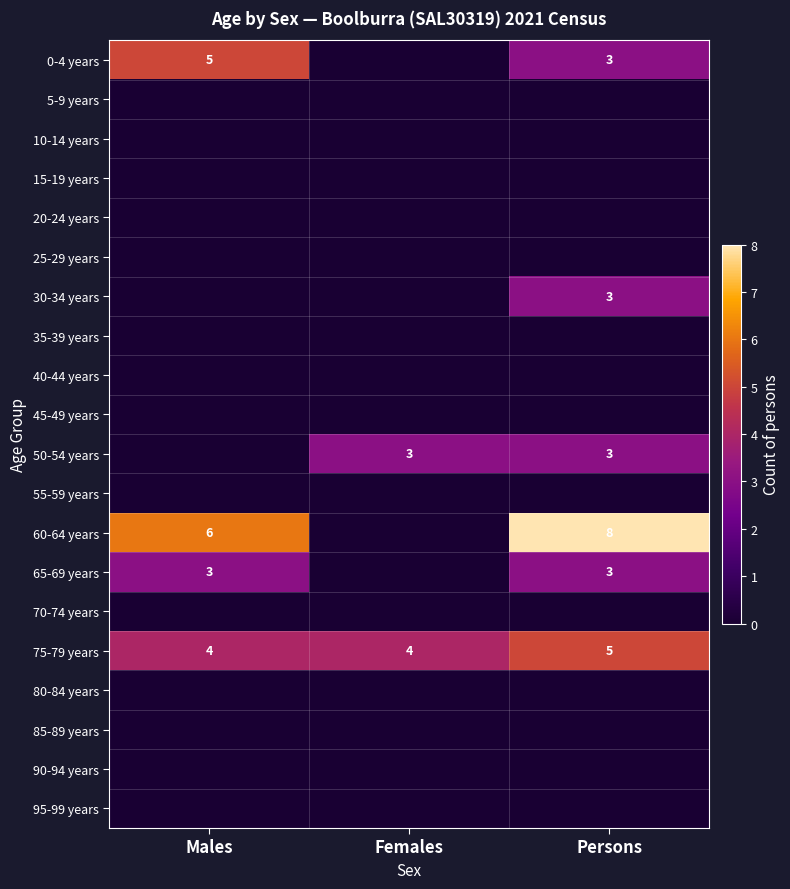

The value of 60-64 years at Males is 6. True or false?

True